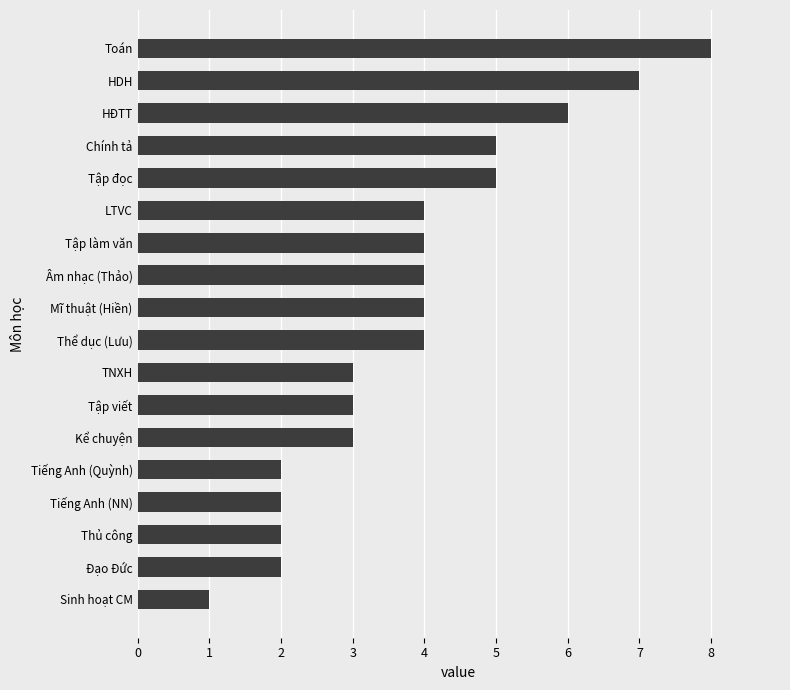

What is the ratio of the value at Thể dục (Lưu) to the value at Tiếng Anh (Quỳnh)?

2.0